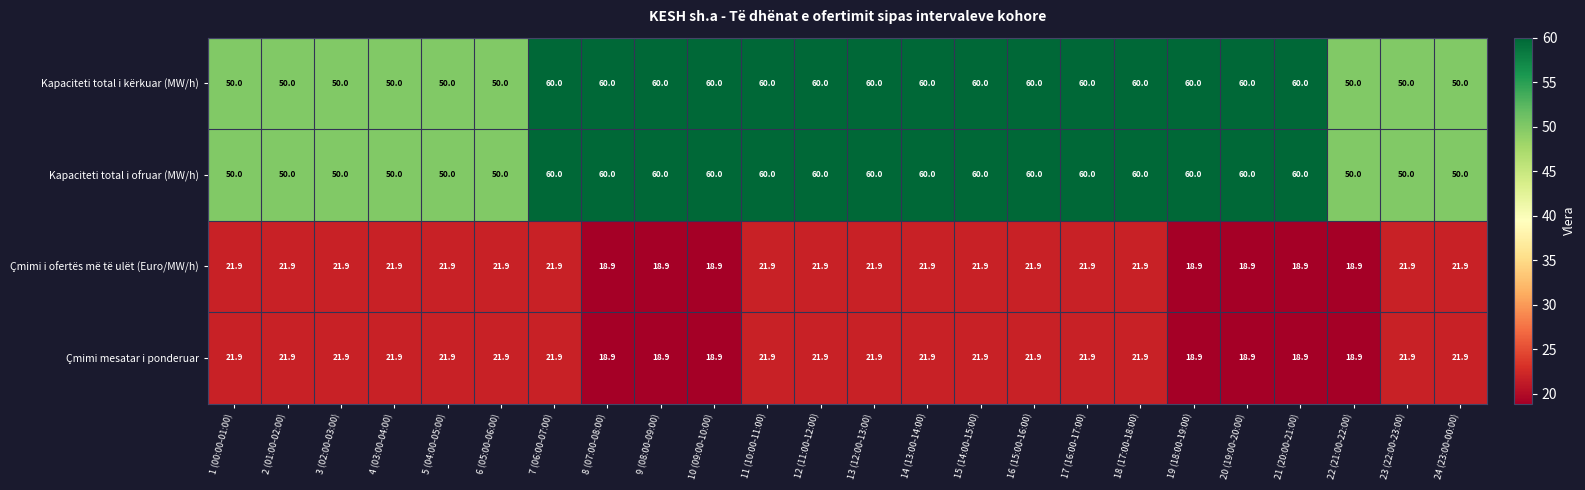

What is the lowest value of the Kapaciteti total i ofruar (MW/h) series?

50.0